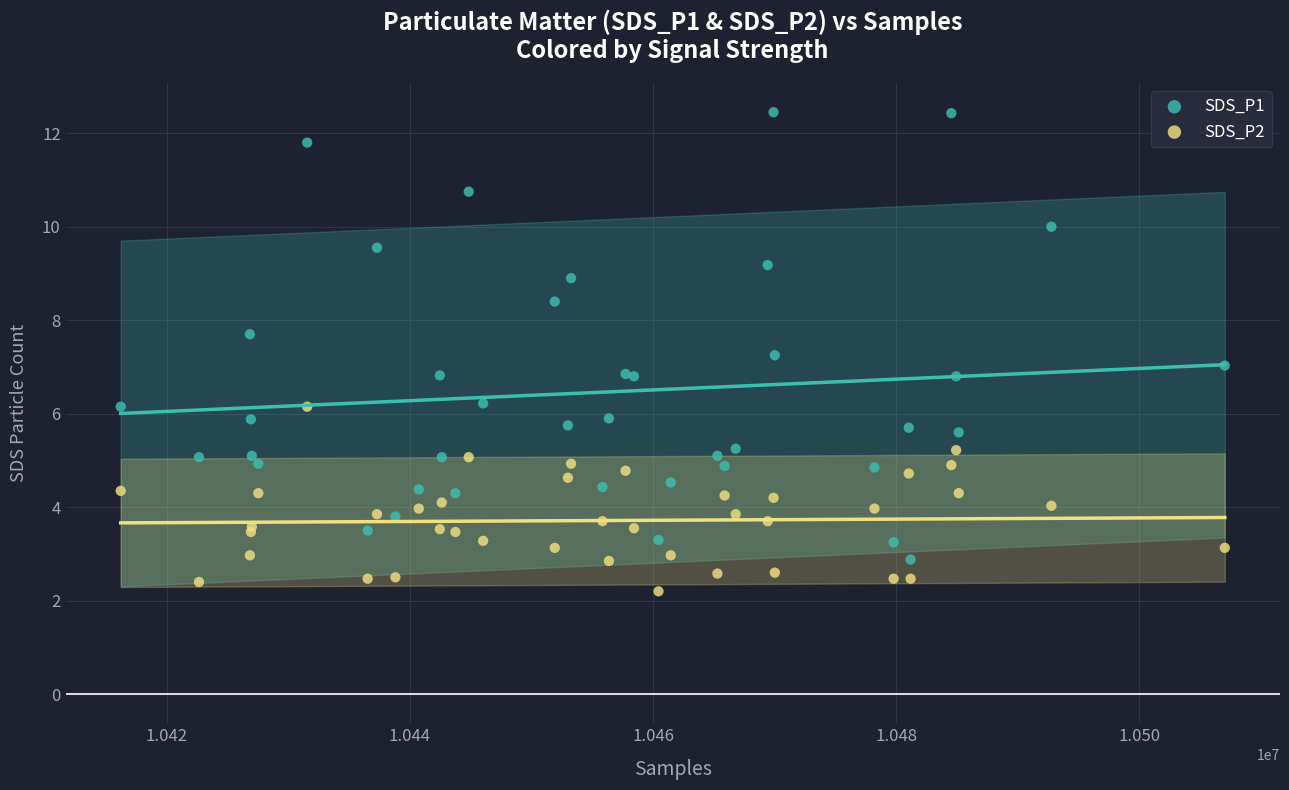

What is the X range (max minus min) for the scatter plot?

90829.0